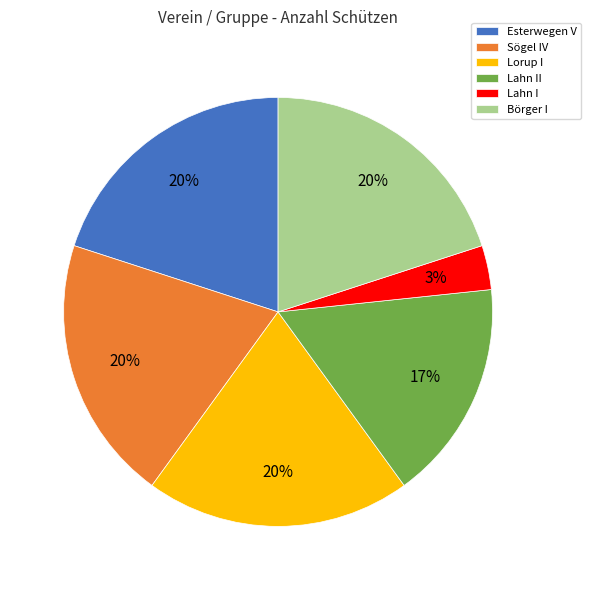

To the nearest percent, what portion does Lorup I represent?

20%